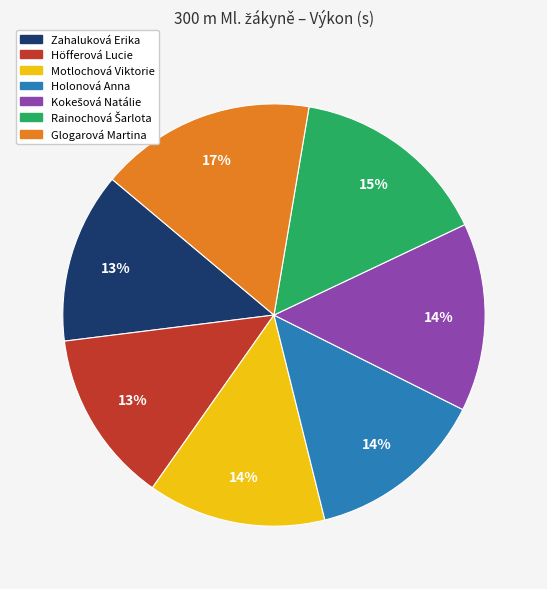

Is Glogarová Martina the majority of the pie?

No